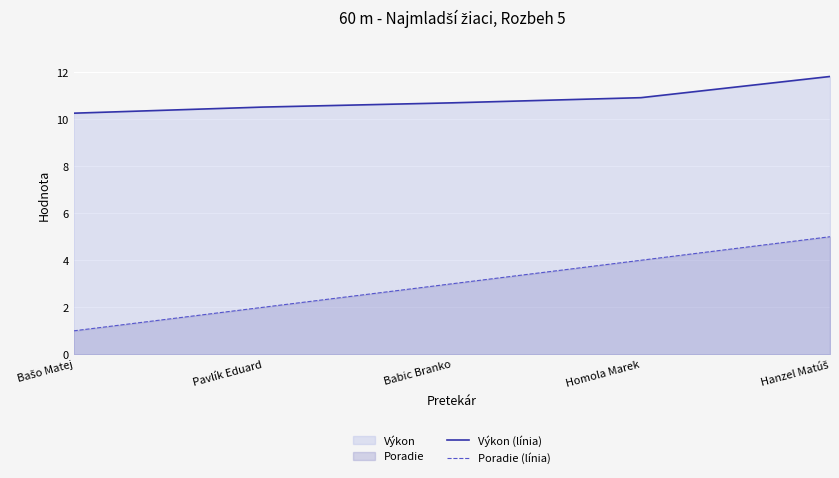

What is the smallest value displayed?

1.0